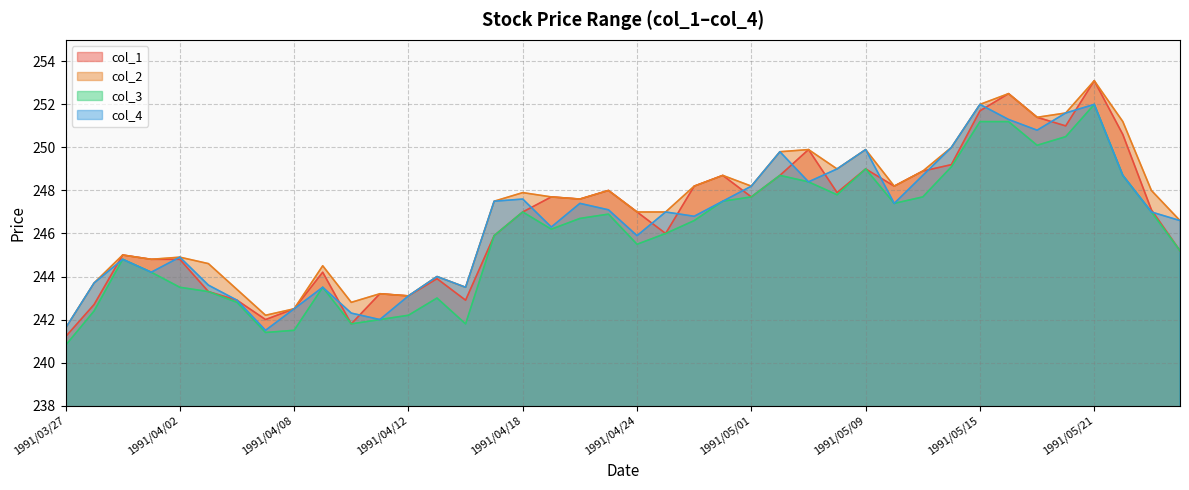

Where does the col_2 series first go above 247?

1991/04/17